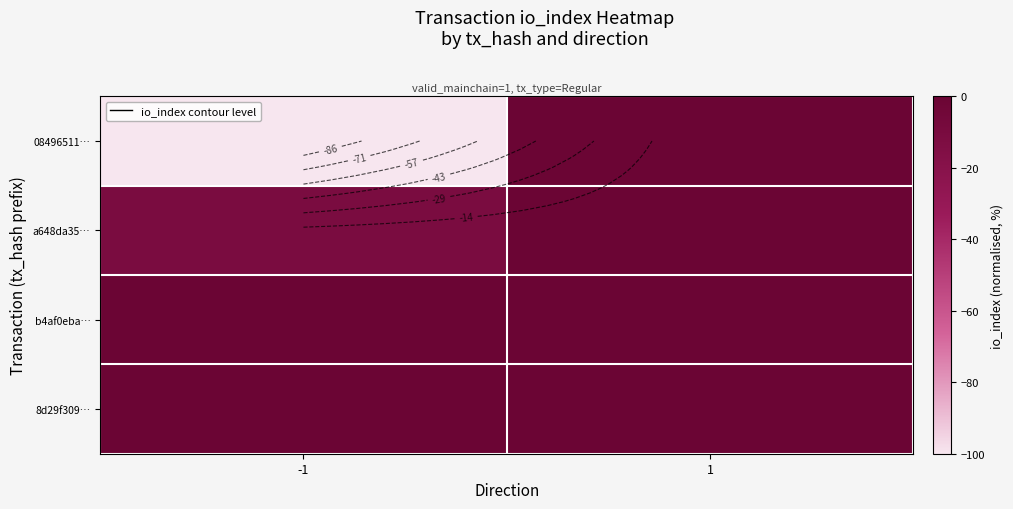

Which series has the largest total across all categories?

b4af0eba…